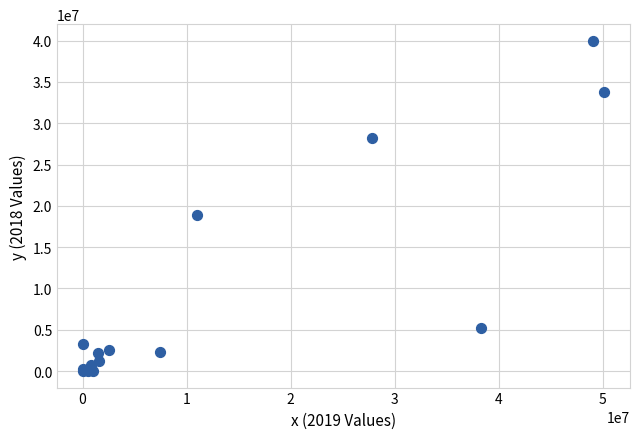

What Y value in the scatter plot is closest to 19995527?

18859723.0